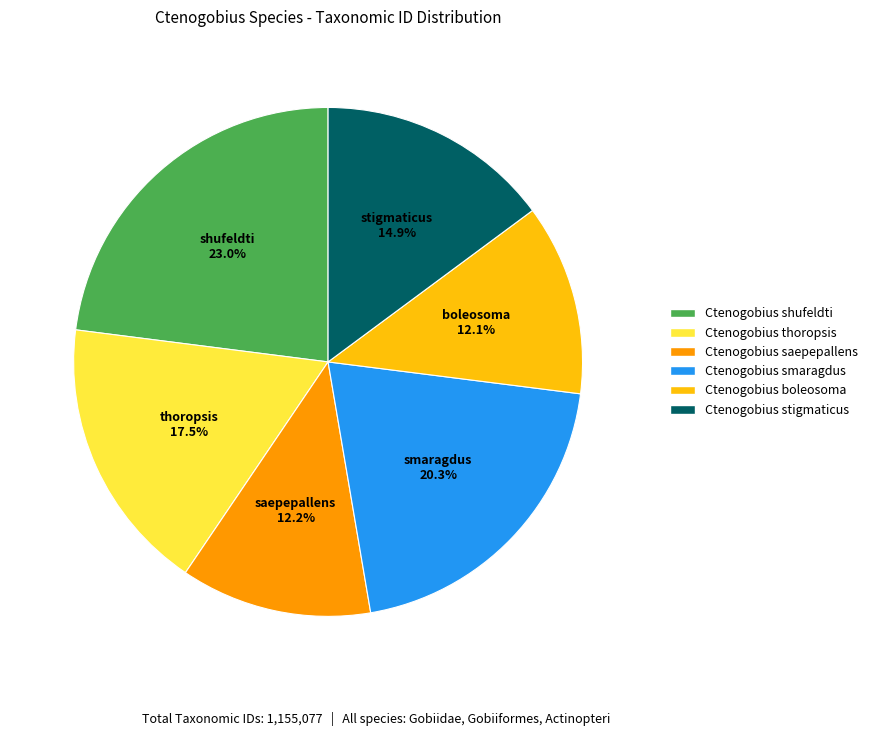

Count the number of slices in the pie.

6